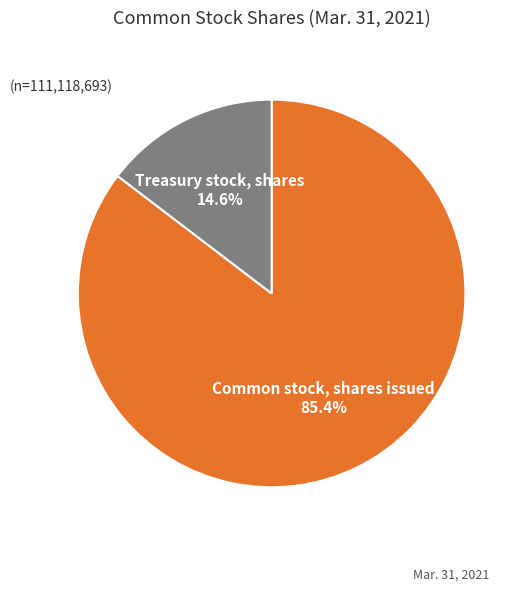

What is the majority slice?

Common stock, shares issued